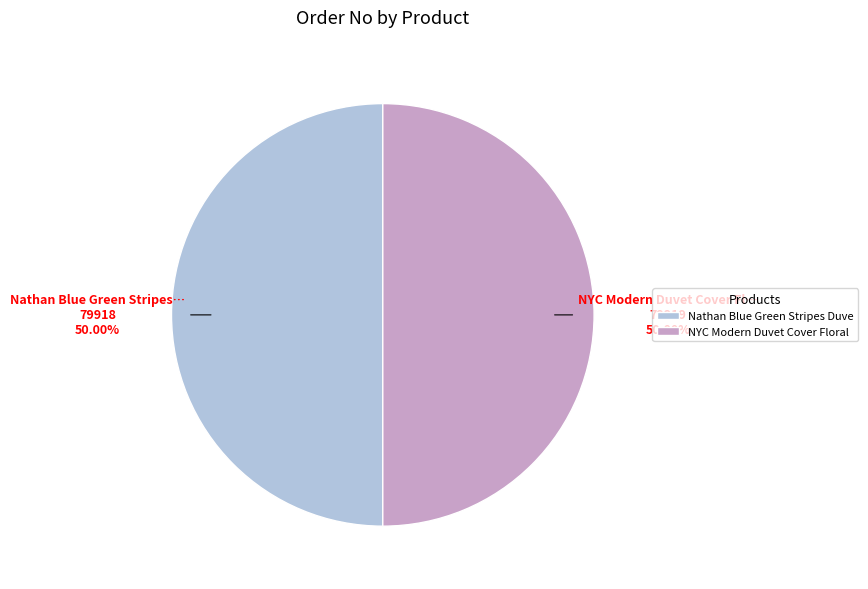

Approximately how many times larger is the value at NYC Modern Duvet Cover Floral compared to Nathan Blue Green Stripes Duve?

1.0